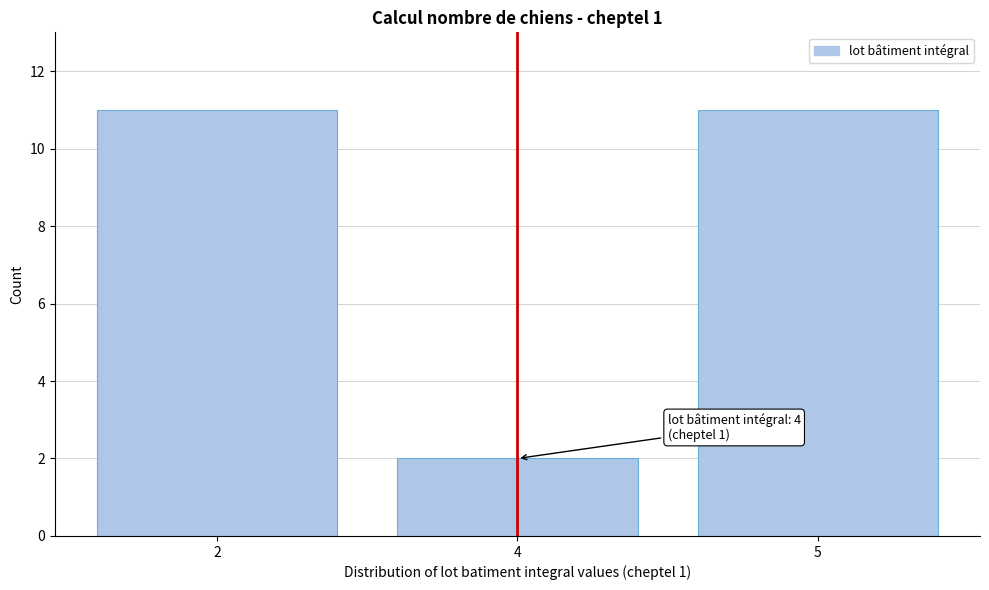

Reading right to left, transcribe all the data shown in this chart.

11	2	11